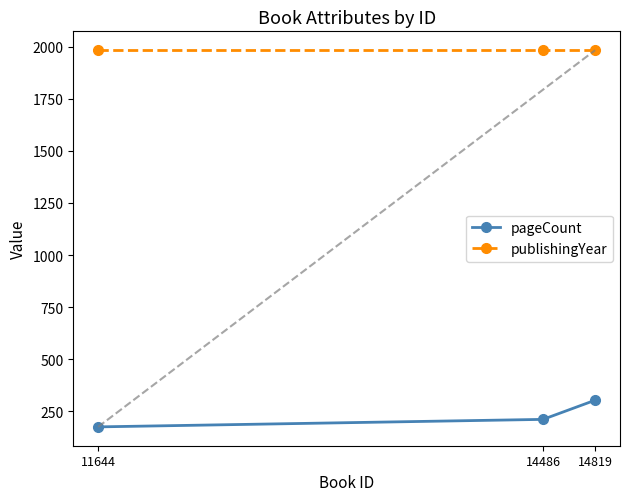

Which series has the largest total across all categories?

publishingYear